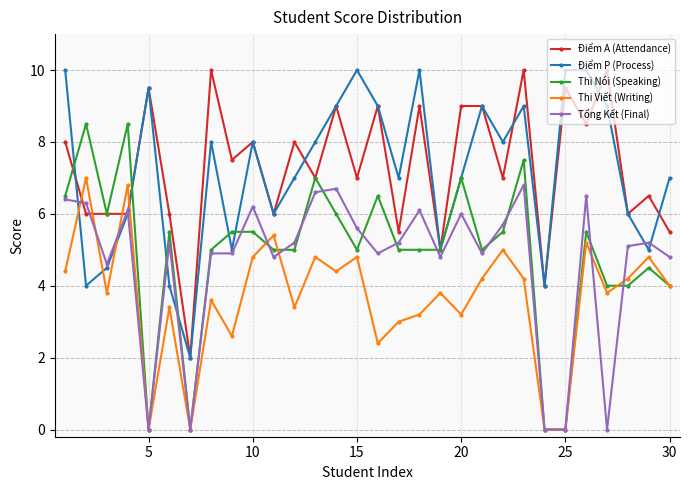

After their last crossing, which series has the higher values: Điểm A (Attendance) or Thi Viết (Writing)?

Điểm A (Attendance)